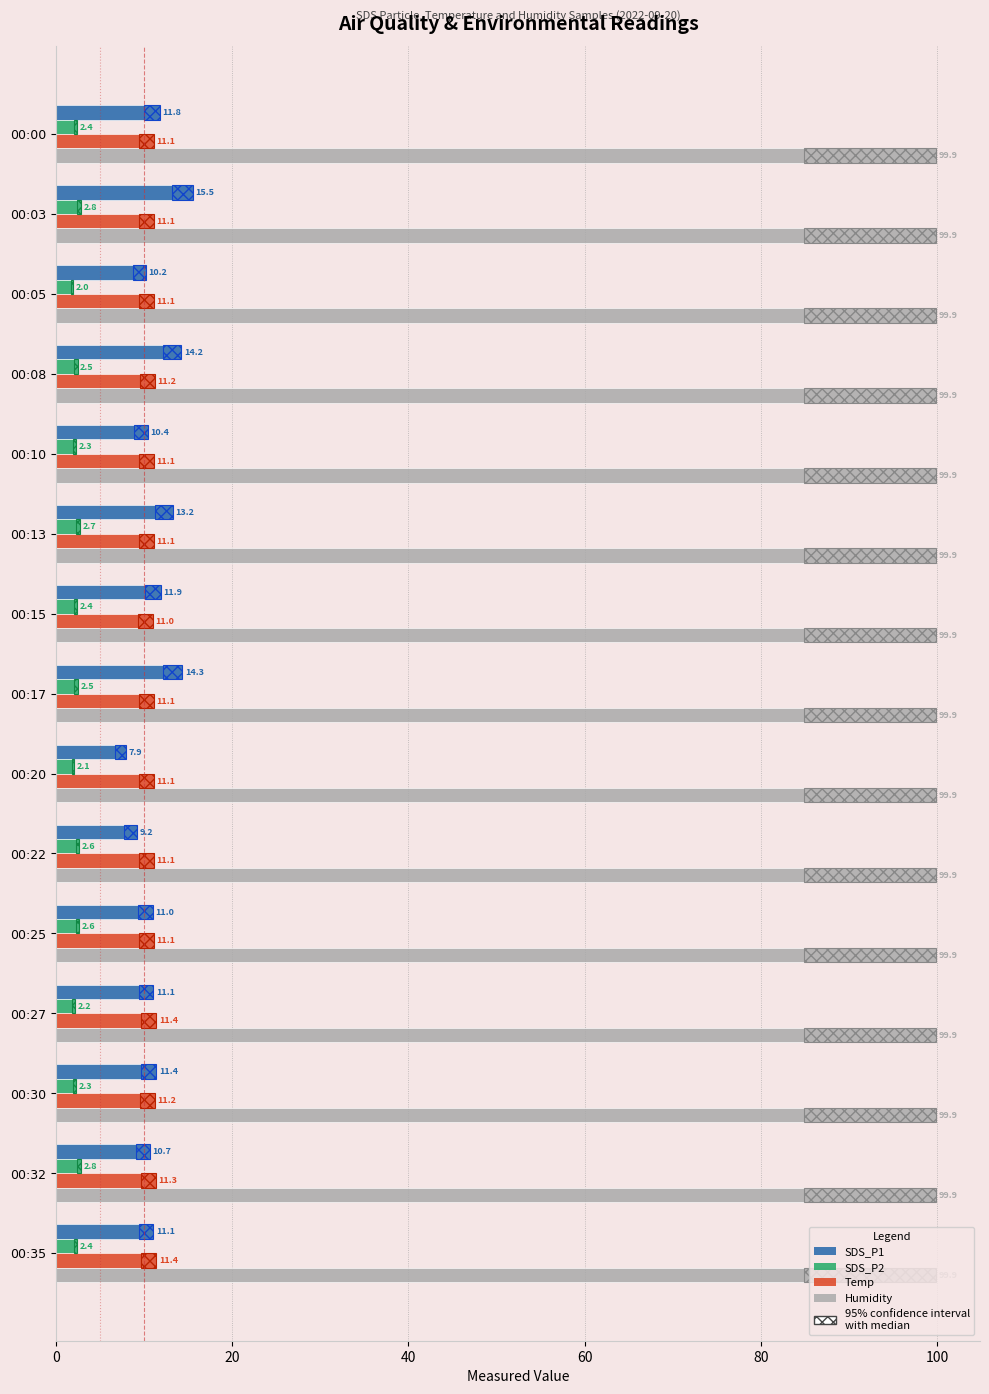

What is the difference between the maximum and minimum values in the Temp series?

0.4